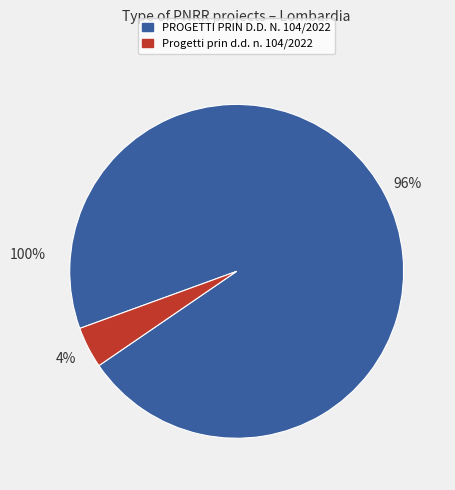

Is it true that 30 is 1% of the pie?

False